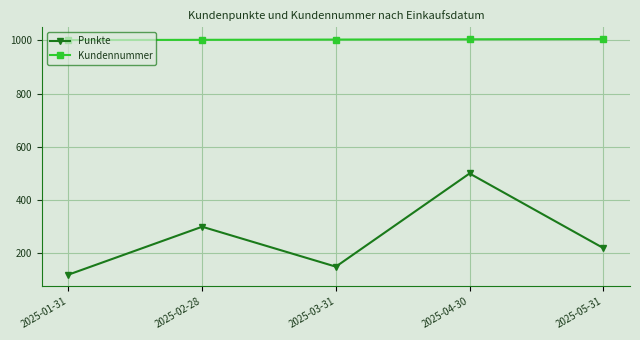

What is the label of the 3rd point from the right?

2025-03-31